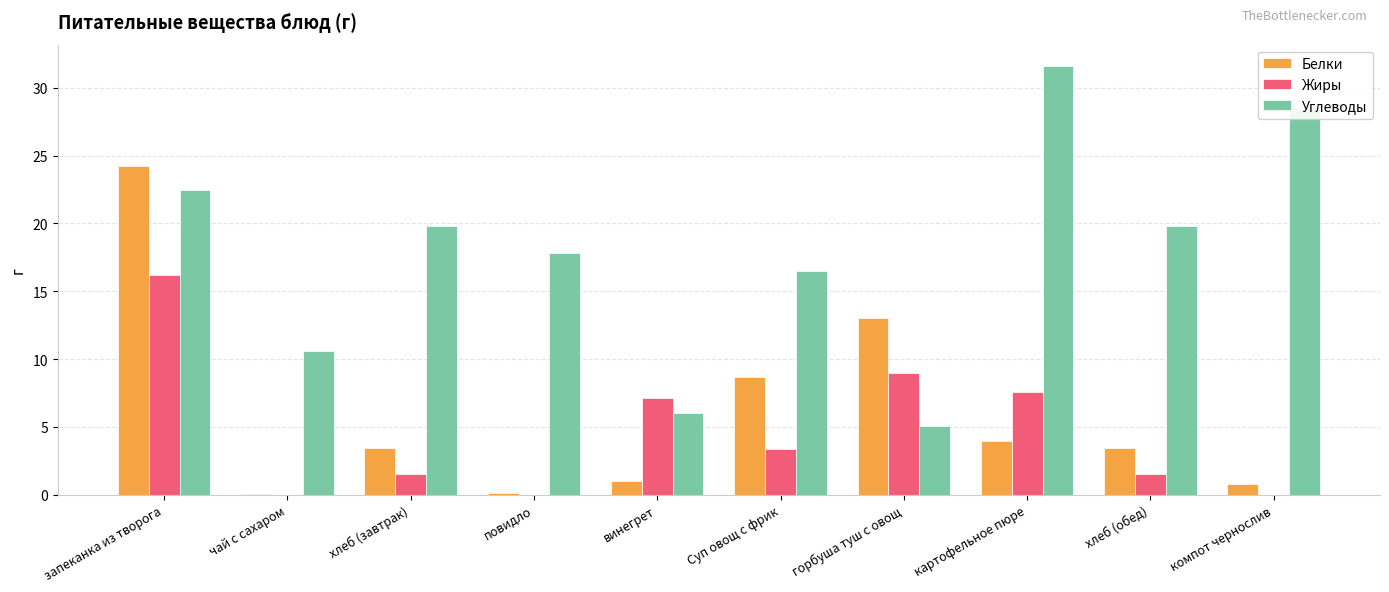

Which series has the widest spread of values?

Углеводы